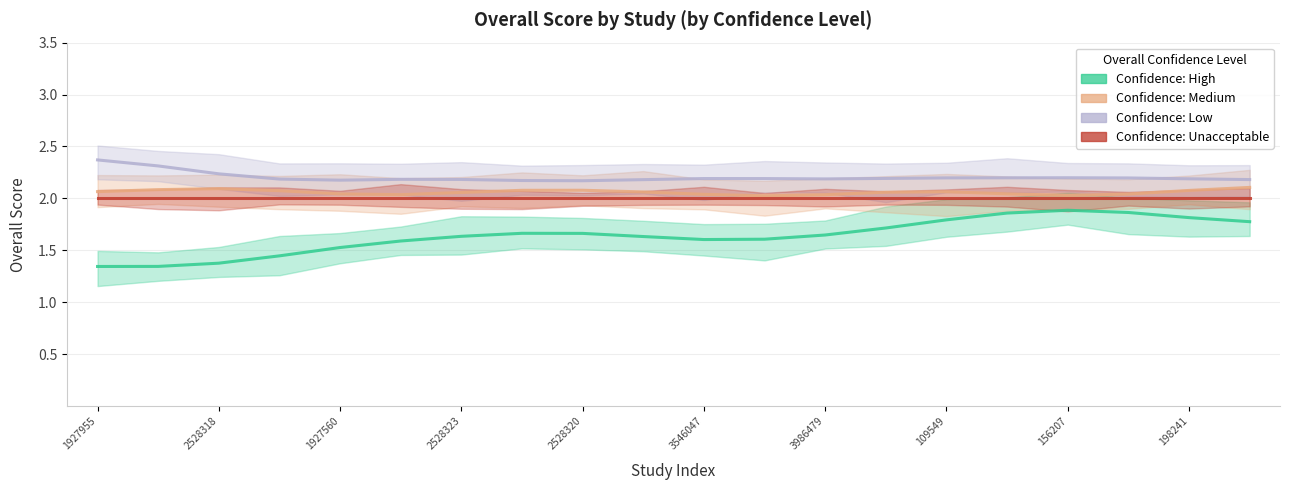

What is the difference between the second highest and second lowest values in the Low series?

0.1